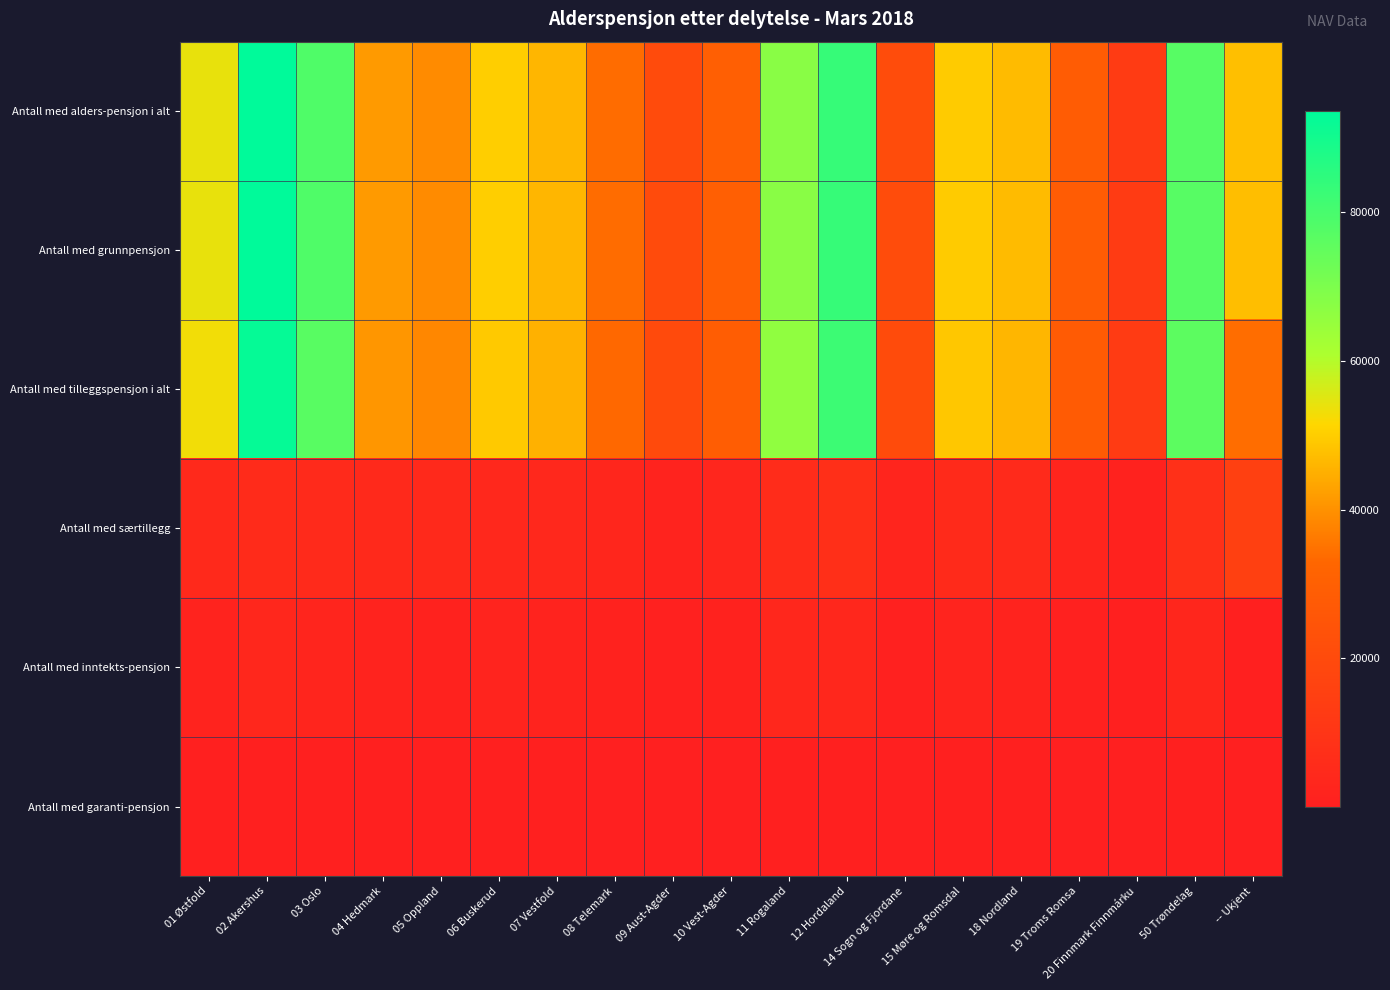

Reading right to left, list all the values displayed in this chart.

Antall med alders-pensjon i alt: -- Ukjent=47713	50 Trøndelag=76969	20 Finnmark Finnmárku=12838	19 Troms Romsa=28252	18 Nordland=46939	15 Møre og Romsdal=49723	14 Sogn og Fjordane=20986	12 Hordaland=83311	11 Rogaland=67470	10 Vest-Agder=29576	09 Aust-Agder=20509	08 Telemark=33982	07 Vestfold=46168	06 Buskerud=49984	05 Oppland=38994	04 Hedmark=41506	03 Oslo=78488	02 Akershus=93568	01 Østfold=54114
Antall med grunnpensjon: -- Ukjent=47368	50 Trøndelag=76975	20 Finnmark Finnmárku=12838	19 Troms Romsa=28252	18 Nordland=46939	15 Møre og Romsdal=49723	14 Sogn og Fjordane=20985	12 Hordaland=83310	11 Rogaland=67469	10 Vest-Agder=29576	09 Aust-Agder=20509	08 Telemark=33982	07 Vestfold=46168	06 Buskerud=49984	05 Oppland=38994	04 Hedmark=41504	03 Oslo=78486	02 Akershus=93568	01 Østfold=54114
Antall med tilleggspensjon i alt: -- Ukjent=34078	50 Trøndelag=75884	20 Finnmark Finnmárku=12715	19 Troms Romsa=27895	18 Nordland=46246	15 Møre og Romsdal=48971	14 Sogn og Fjordane=20698	12 Hordaland=82043	11 Rogaland=66209	10 Vest-Agder=28789	09 Aust-Agder=20087	08 Telemark=33303	07 Vestfold=45305	06 Buskerud=49239	05 Oppland=38397	04 Hedmark=40850	03 Oslo=76683	02 Akershus=92297	01 Østfold=52937
Antall med særtillegg: -- Ukjent=15132	50 Trøndelag=7652	20 Finnmark Finnmárku=1208	19 Troms Romsa=2793	18 Nordland=5081	15 Møre og Romsdal=5206	14 Sogn og Fjordane=2809	12 Hordaland=7500	11 Rogaland=5967	10 Vest-Agder=3132	09 Aust-Agder=2054	08 Telemark=3311	07 Vestfold=4040	06 Buskerud=4160	05 Oppland=4373	04 Hedmark=4317	03 Oslo=4906	02 Akershus=5526	01 Østfold=4754
Antall med inntekts-pensjon: -- Ukjent=468	50 Trøndelag=3201	20 Finnmark Finnmárku=449	19 Troms Romsa=1091	18 Nordland=1820	15 Møre og Romsdal=2219	14 Sogn og Fjordane=872	12 Hordaland=3724	11 Rogaland=3674	10 Vest-Agder=1292	09 Aust-Agder=857	08 Telemark=1455	07 Vestfold=1904	06 Buskerud=2184	05 Oppland=1513	04 Hedmark=1572	03 Oslo=2713	02 Akershus=3898	01 Østfold=2026
Antall med garanti-pensjon: -- Ukjent=71	50 Trøndelag=531	20 Finnmark Finnmárku=79	19 Troms Romsa=174	18 Nordland=276	15 Møre og Romsdal=294	14 Sogn og Fjordane=153	12 Hordaland=429	11 Rogaland=378	10 Vest-Agder=180	09 Aust-Agder=143	08 Telemark=184	07 Vestfold=270	06 Buskerud=273	05 Oppland=289	04 Hedmark=333	03 Oslo=372	02 Akershus=437	01 Østfold=284